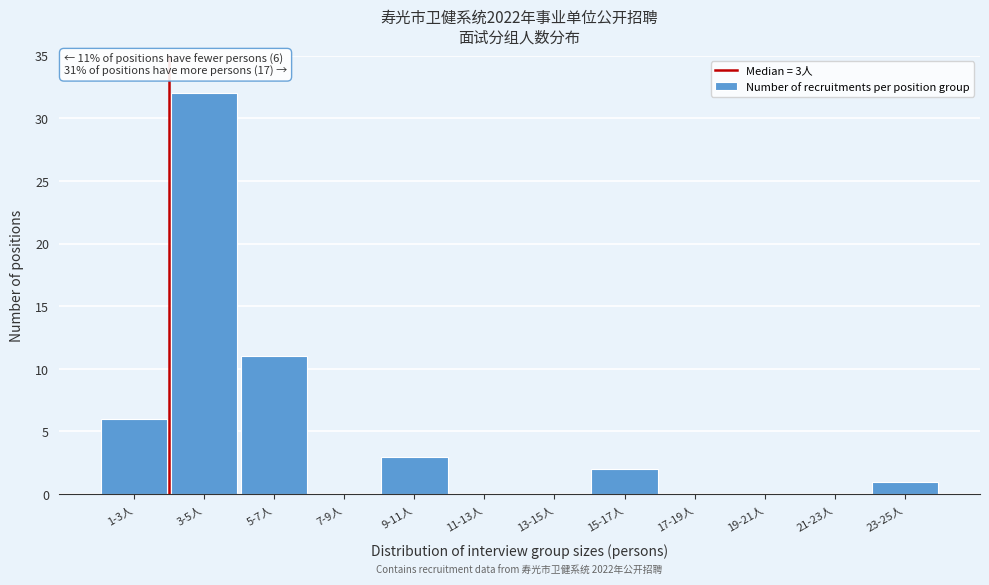

Reading left to right, list all the values displayed in this chart.

1-3人=6	3-5人=32	5-7人=11	7-9人=0	9-11人=3	11-13人=0	13-15人=0	15-17人=2	17-19人=0	19-21人=0	21-23人=0	23-25人=1